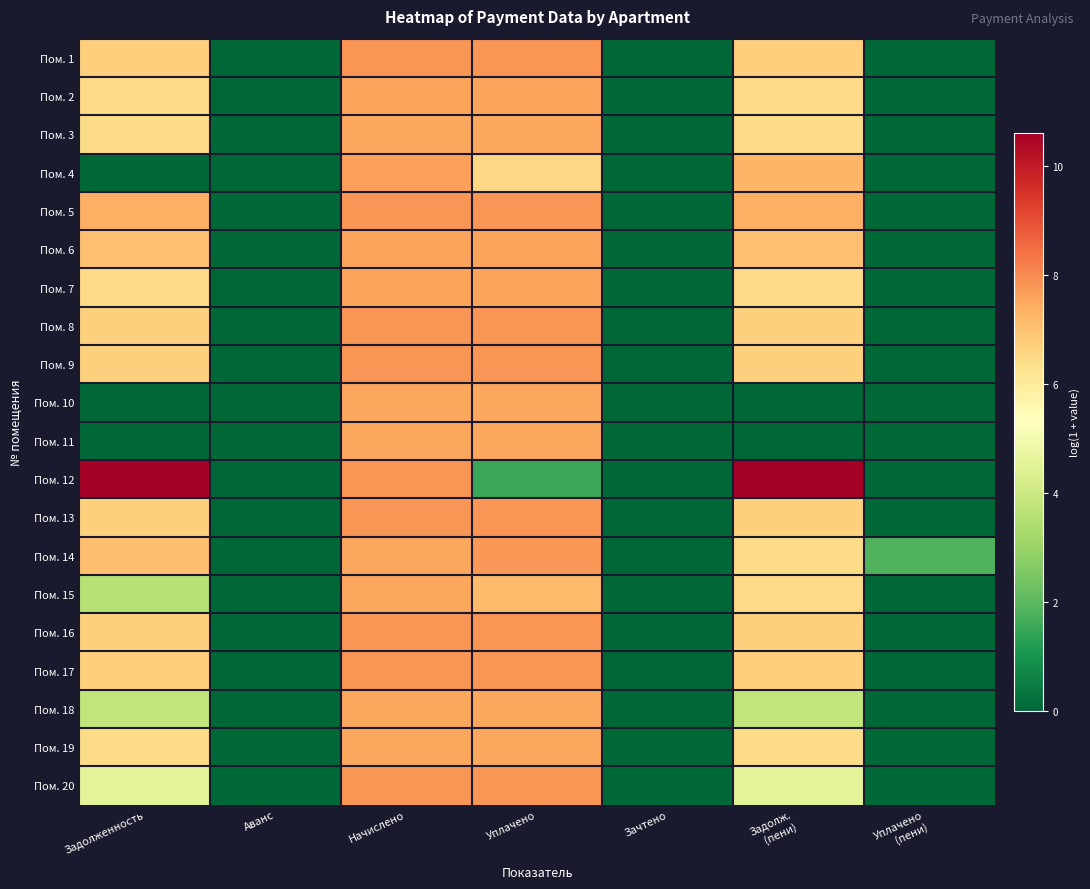

Which series has the largest range (max minus min)?

Пом. 12